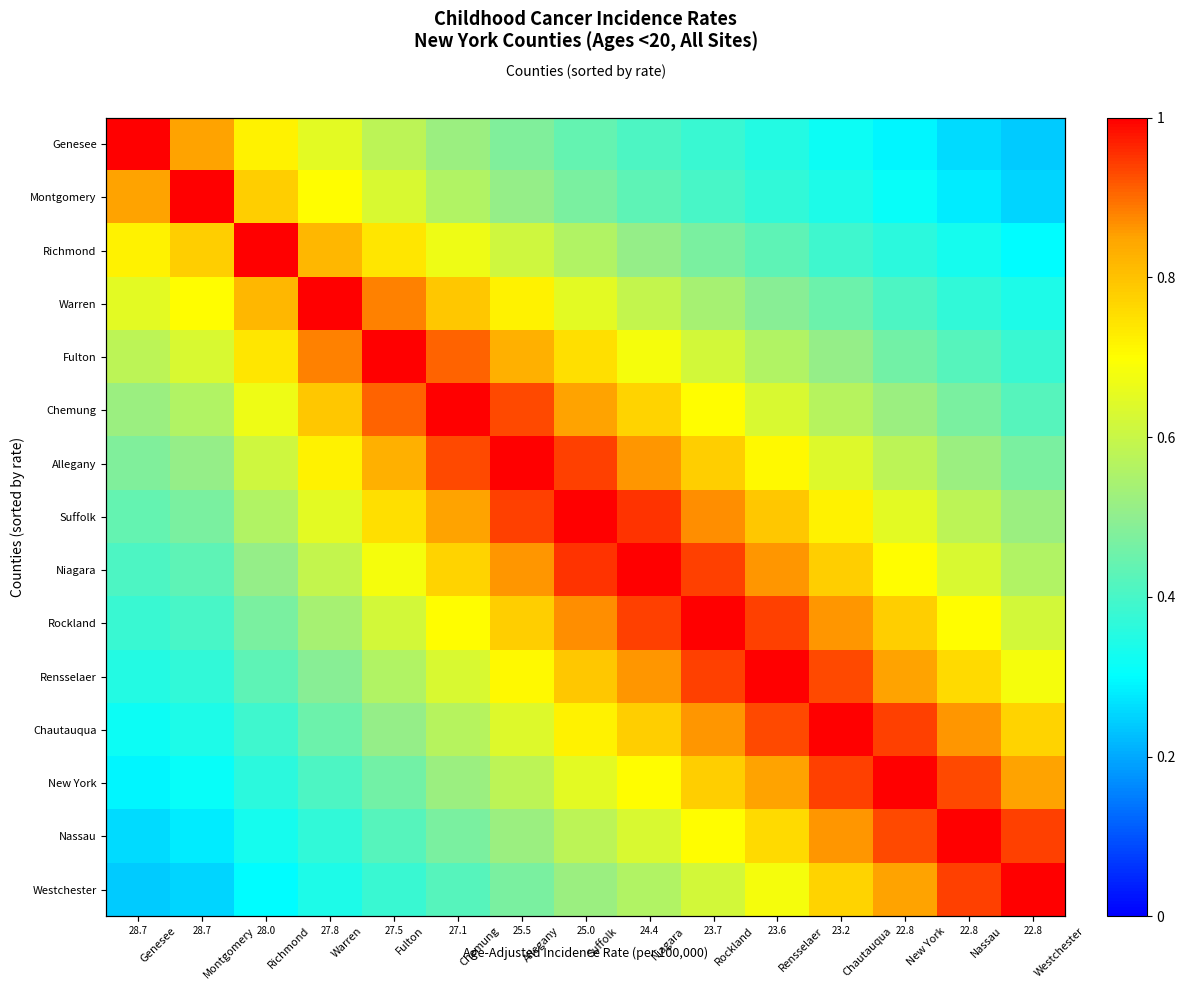

Is the value of New York at Chemung greater than the value of Rockland at Suffolk?

No